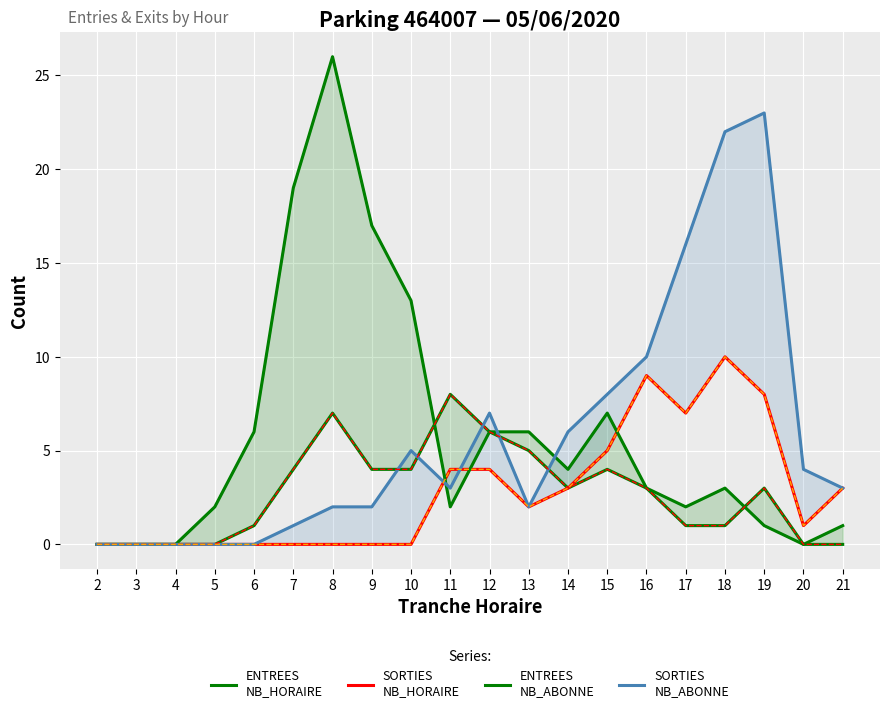

The value of ENTREES_NB_ABONNE at 6 is 3. True or false?

False